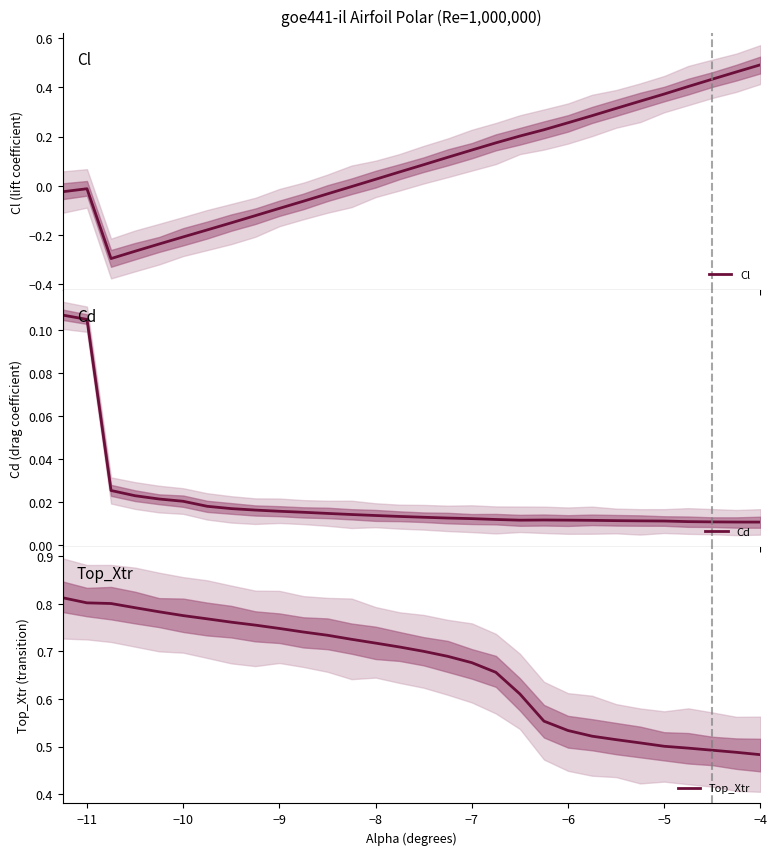

True or false: Top_Xtr has a value of 0.5 at −5.

True